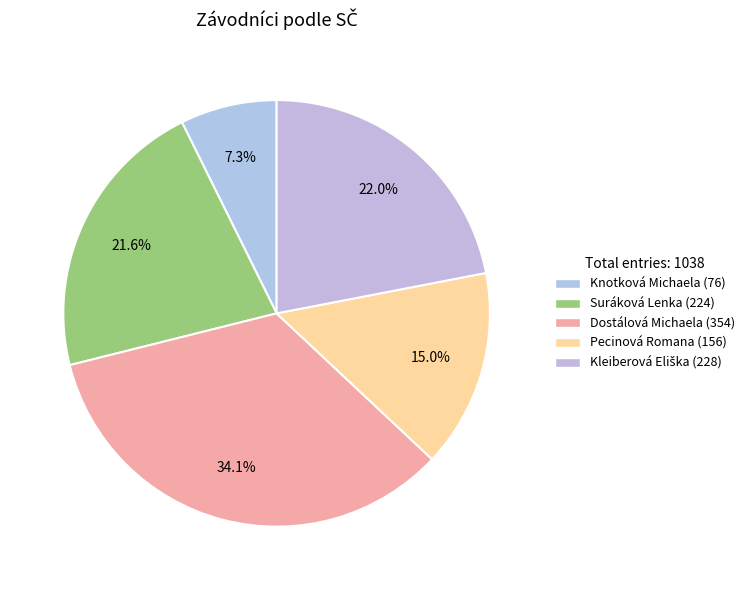

Does any single category account for the majority?

No